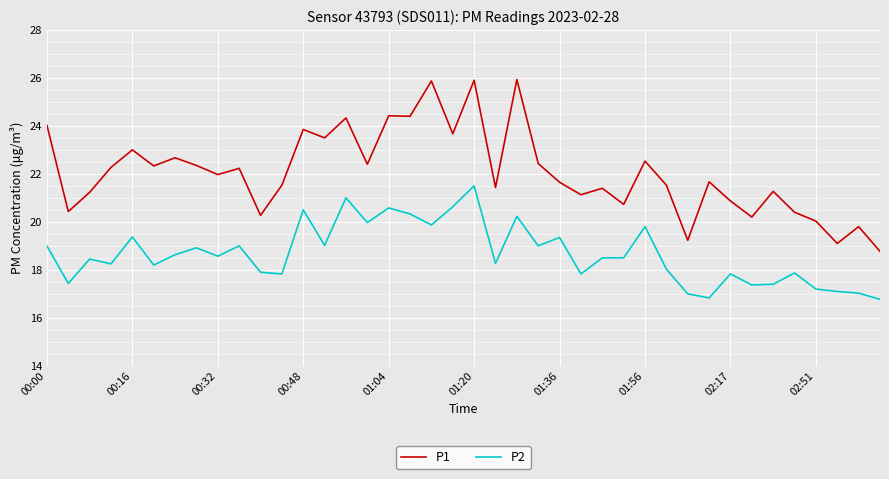

Which series has the largest range (max minus min)?

P1